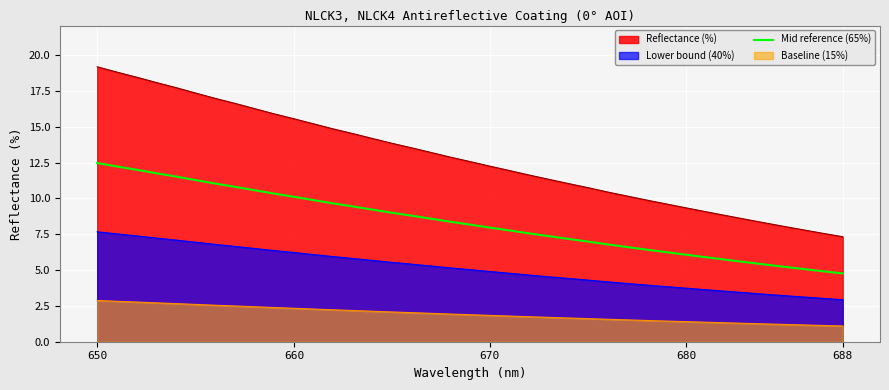

List the series in order of their overall mean, highest first.

Reflectance (%), Mid reference (65%), Lower bound (40%), Baseline (15%)